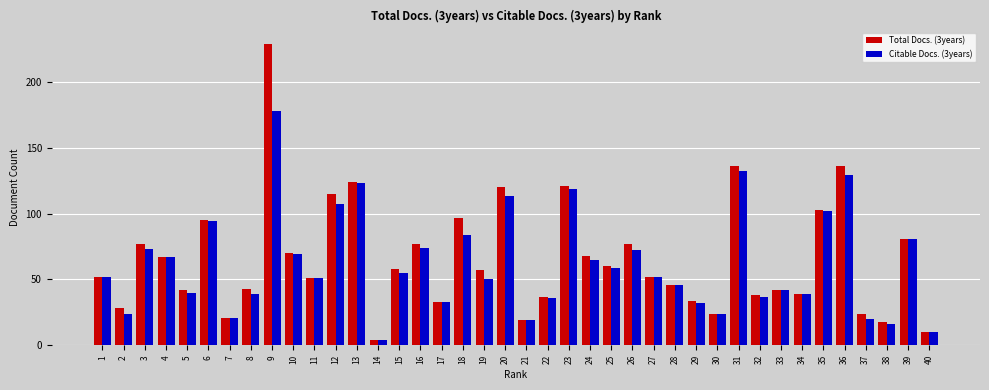

How many distinct data groups are displayed?

2